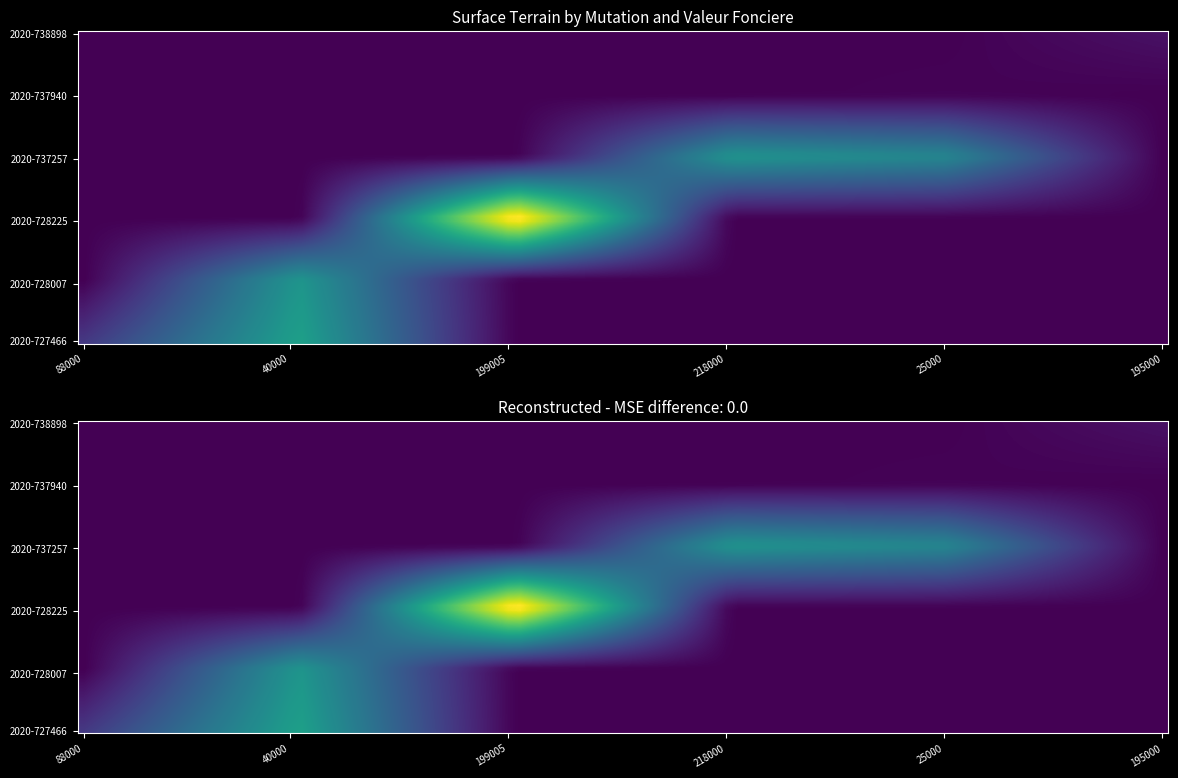

At which label does 2020-738898 reach its minimum?

88000